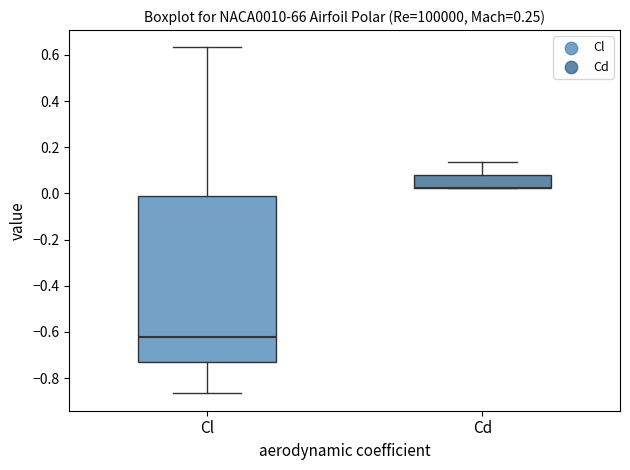

Reading left to right, read every box against the y-axis: the position of its median line, the range the box covers, and the ends of its whiskers. The values are not printed on the chart, so give them approximately, as read against the axis.

Cl: median -0.62, box -0.74 to 0.00, whiskers -0.86 to 0.64
Cd: median 0.02 (drawn on the box's lower edge), box 0.02 to 0.08, whiskers 0.02 to 0.14